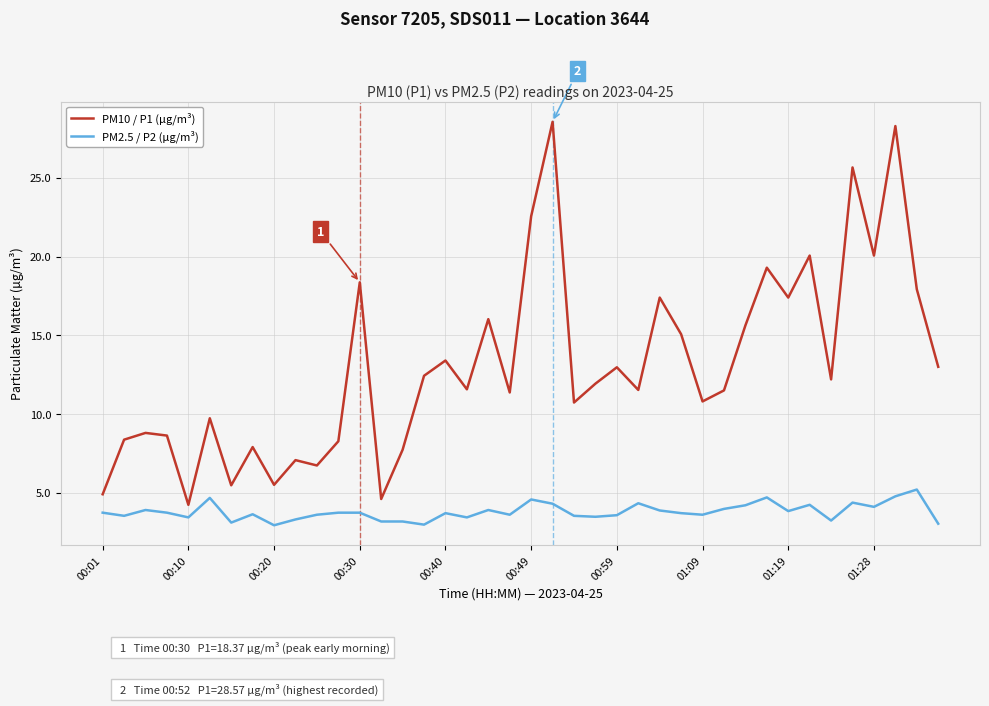

Which series has the widest spread of values?

PM10 / P1 (µg/m³)